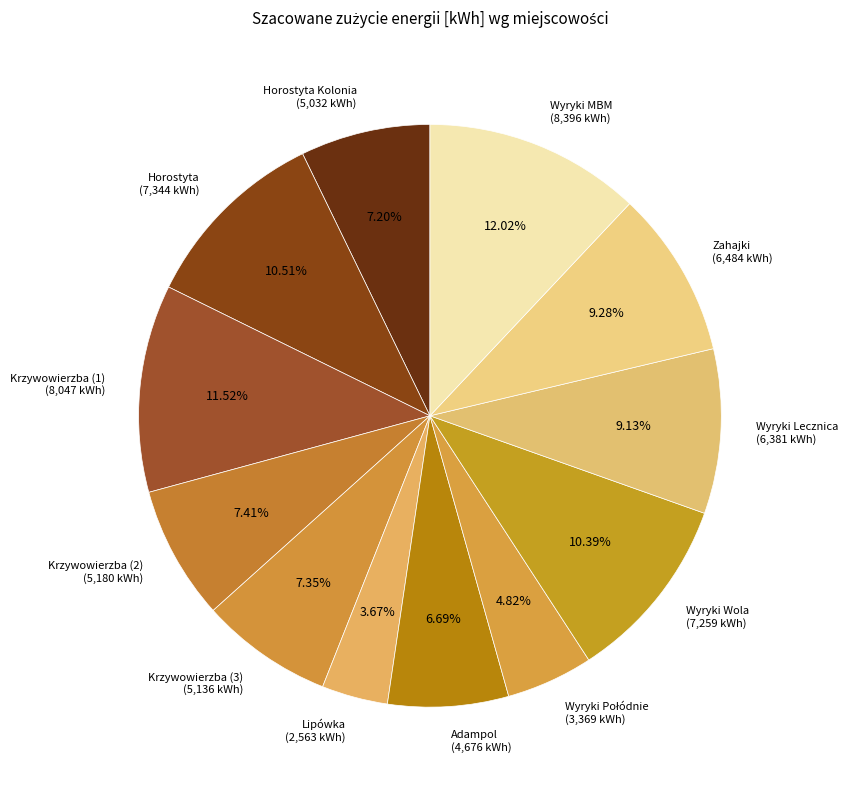

What is the largest slice in the pie chart?

Wyryki MBM